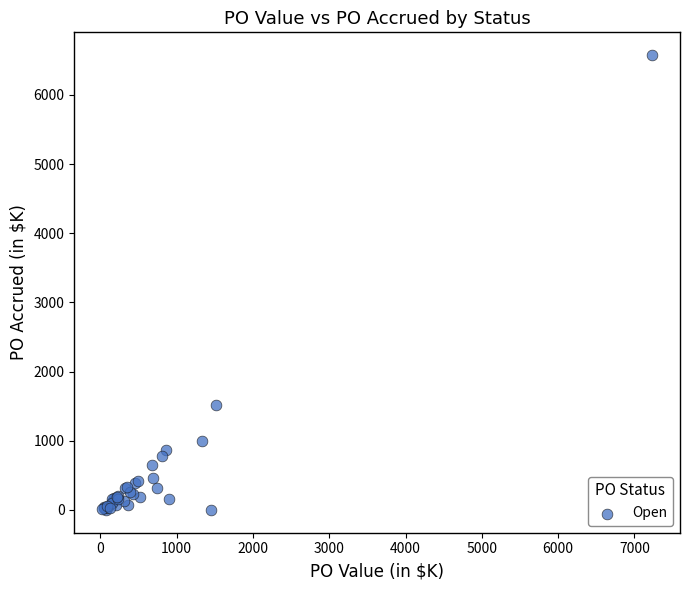

What Y value in the scatter plot is closest to 3287?

1514.8